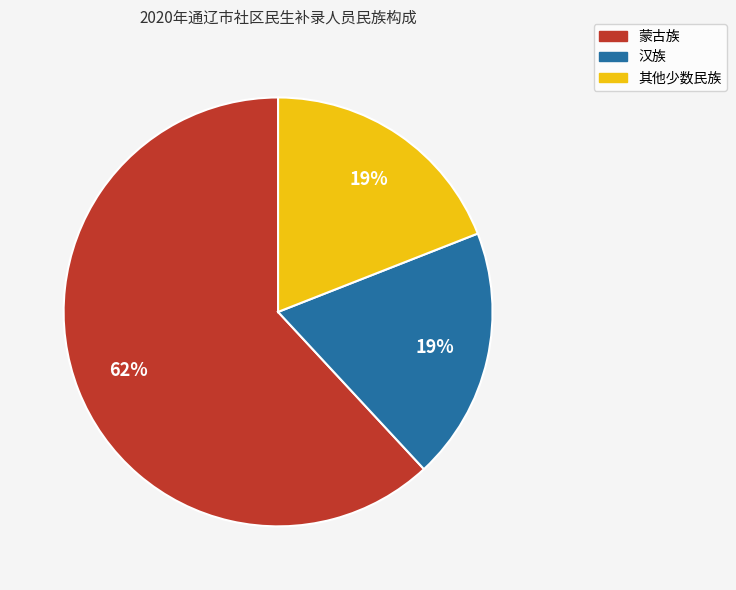

How many slices are in this pie chart?

3